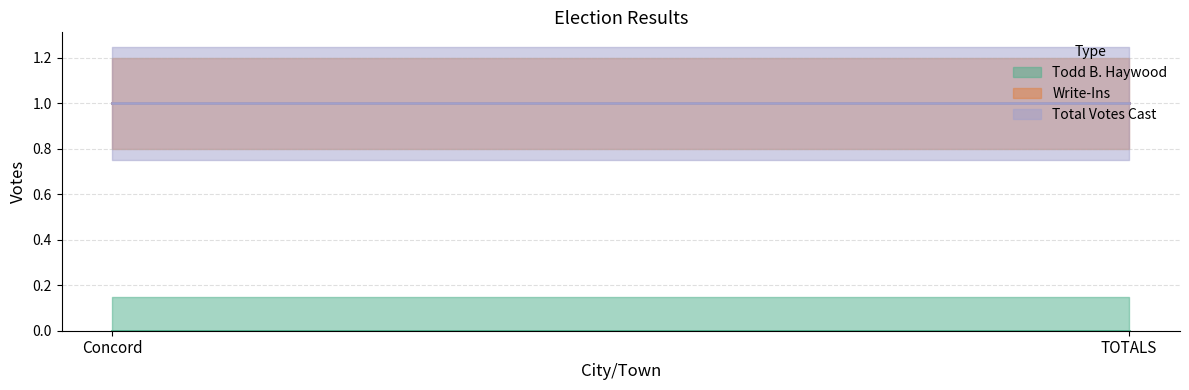

Which has a higher value, TOTALS or Concord?

TOTALS